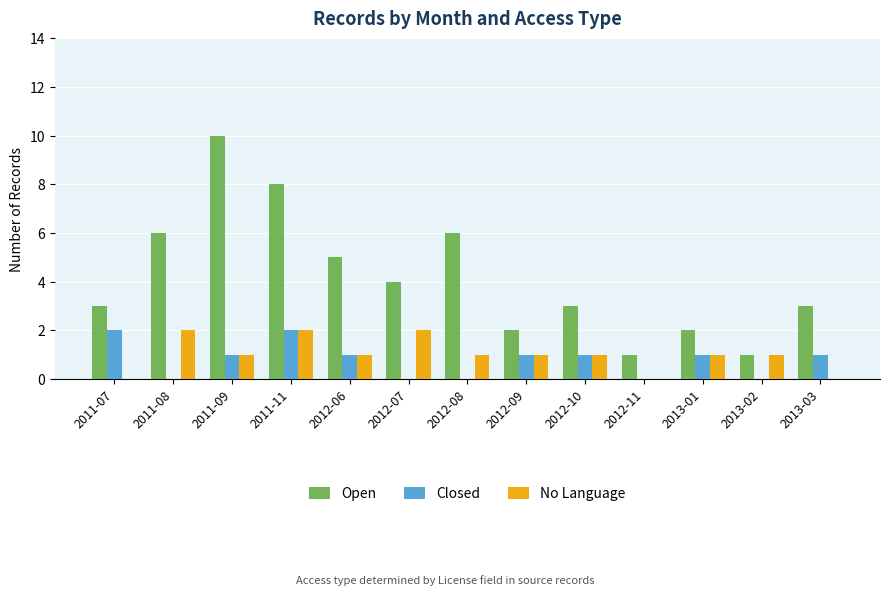

Is the value of Closed at 2012-10 greater than the value of Open at 2011-11?

No